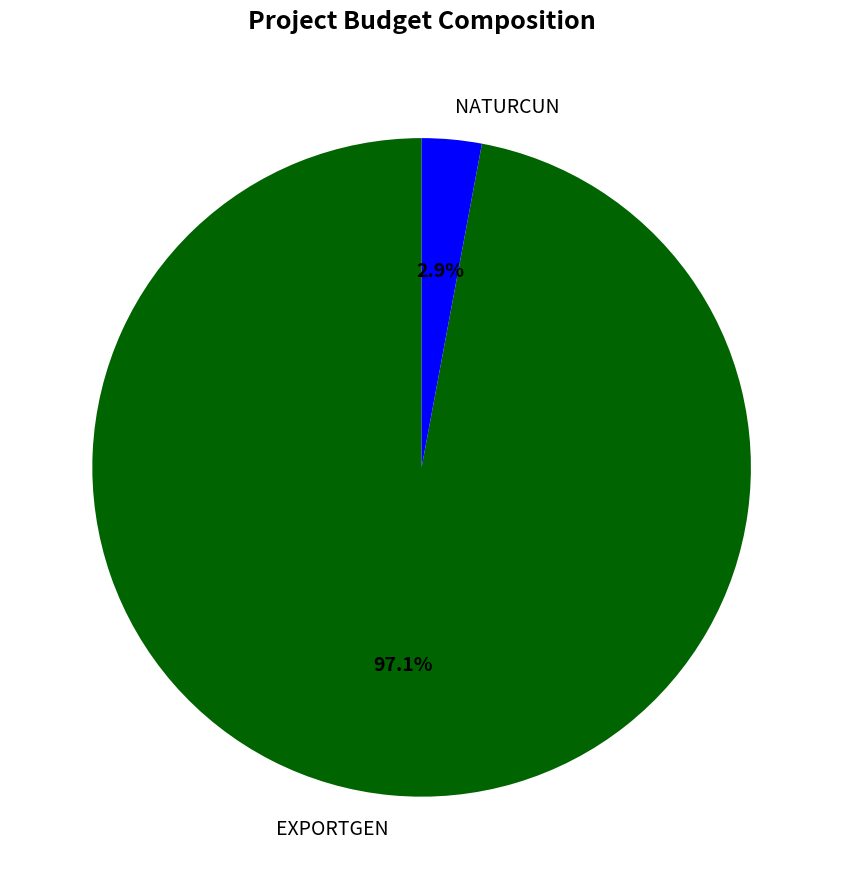

To the nearest percent, what portion does NATURCUN represent?

3%